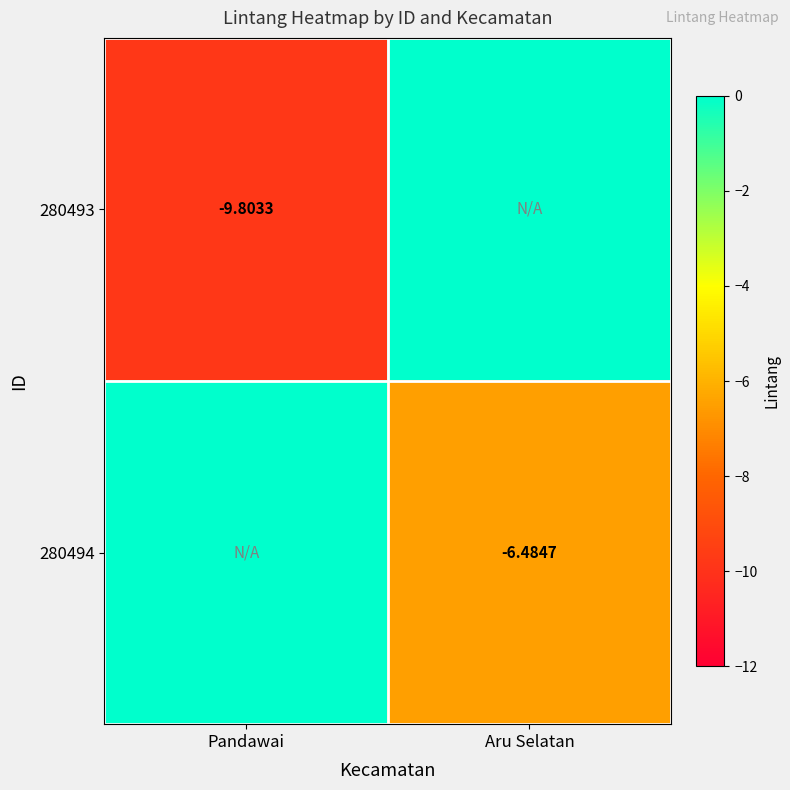

True or false: 280493 has a value of -9.8 at Pandawai.

True